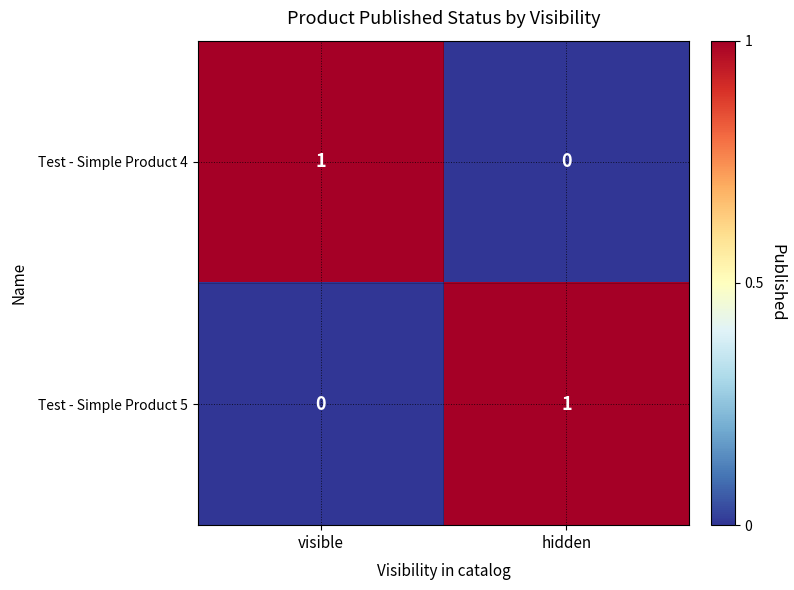

The value of Test - Simple Product 5 at hidden is 2. True or false?

False